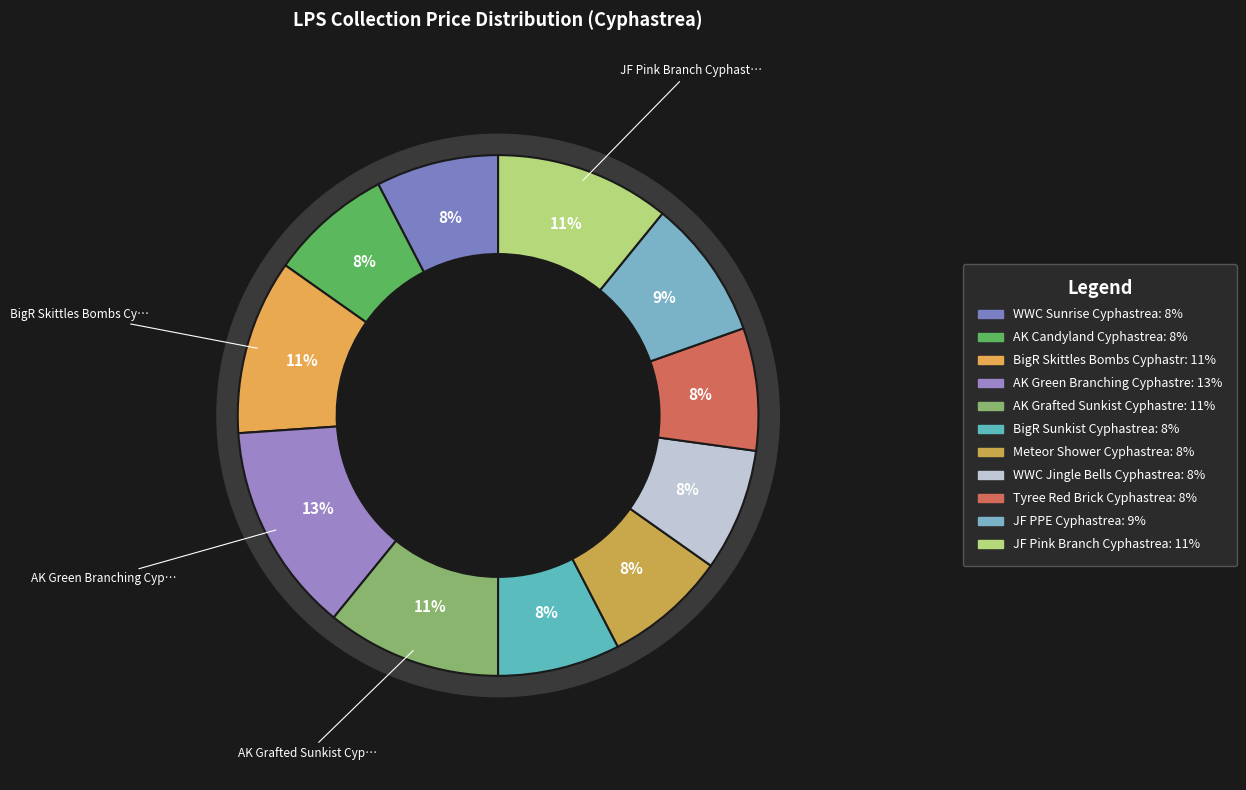

Combined, do JF PPE Cyphastrea and BigR Skittles Bombs Cyphastrea account for over 50%?

No